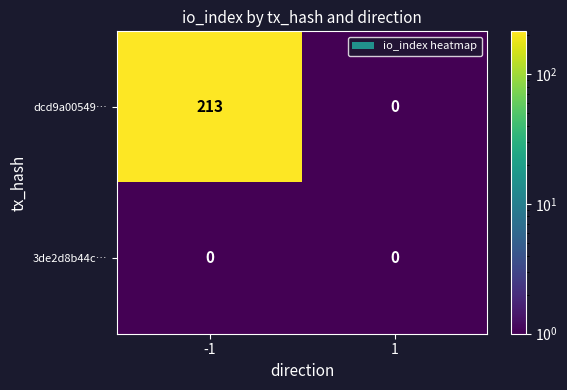

Which series has the largest range (max minus min)?

dcd9a00549…